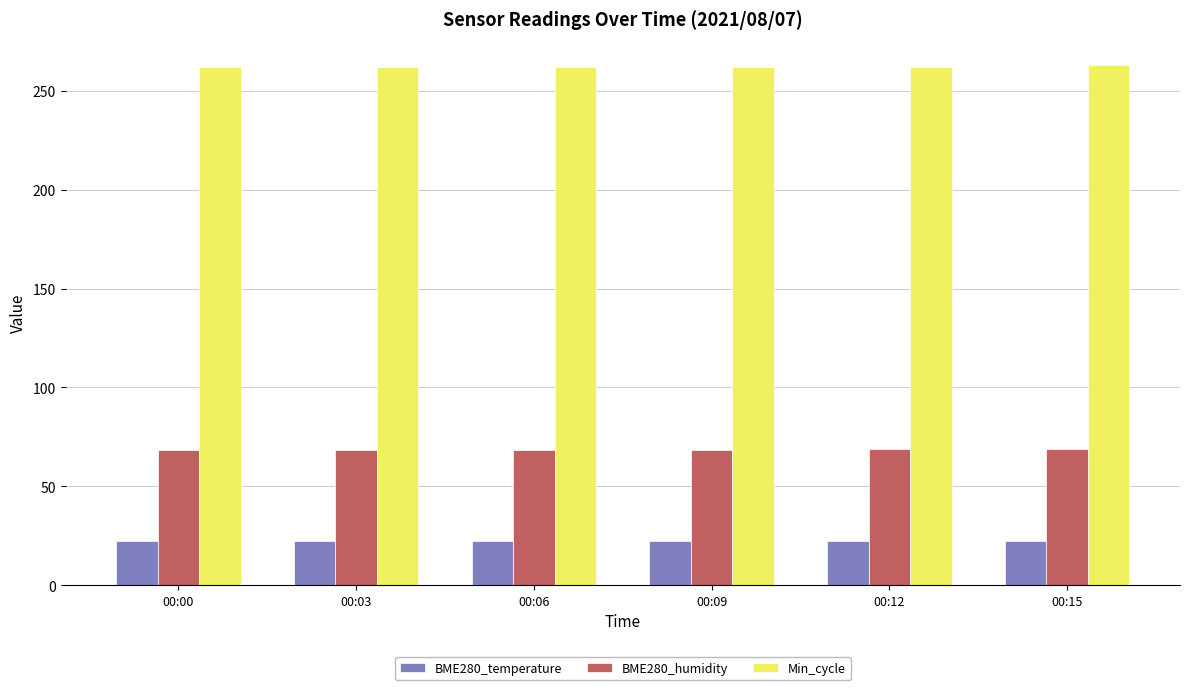

What is the difference between the highest and lowest values at 00:12?

239.6